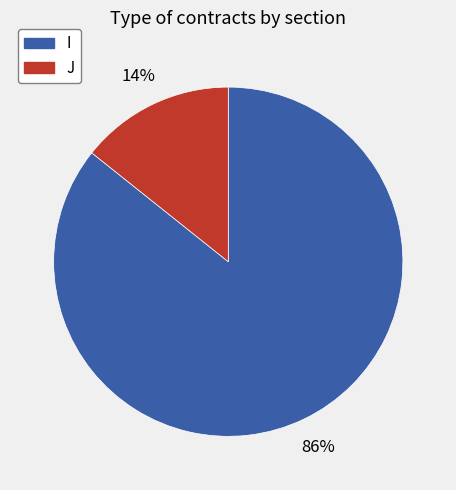

Is it true that I is 86% of the pie?

True